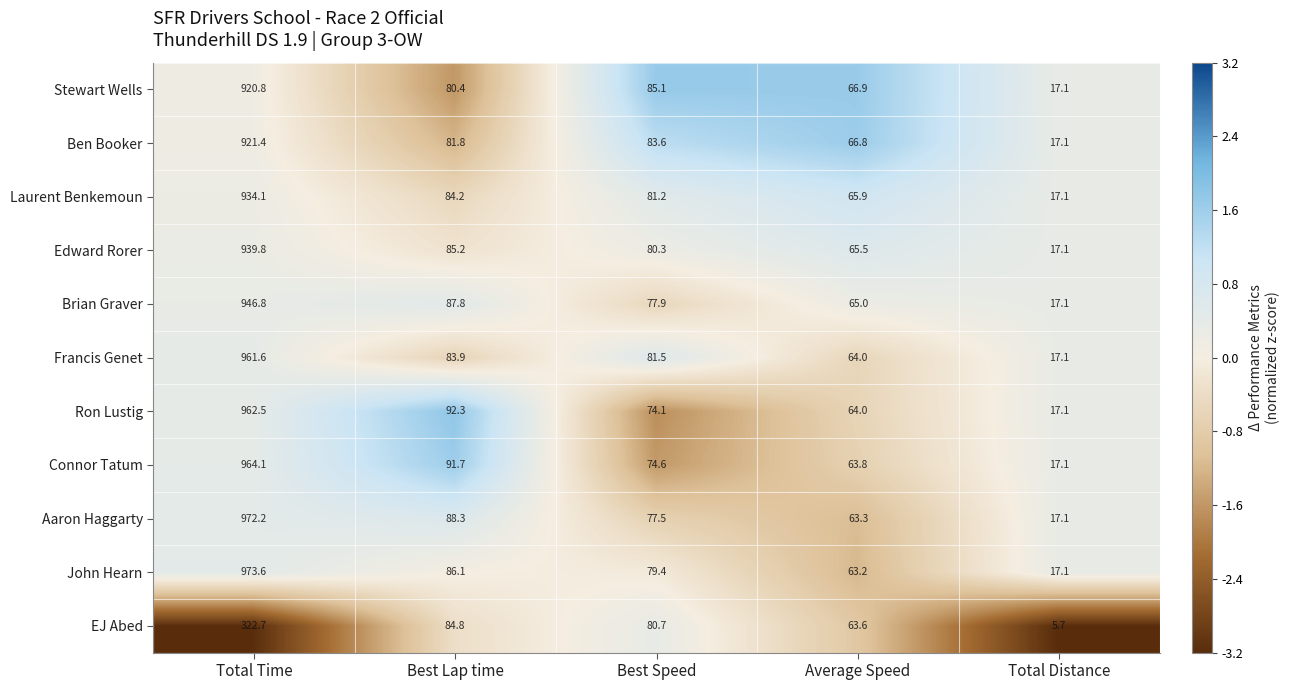

What is the difference between the Ben Booker values at Total Time and Best Lap time?

839.6